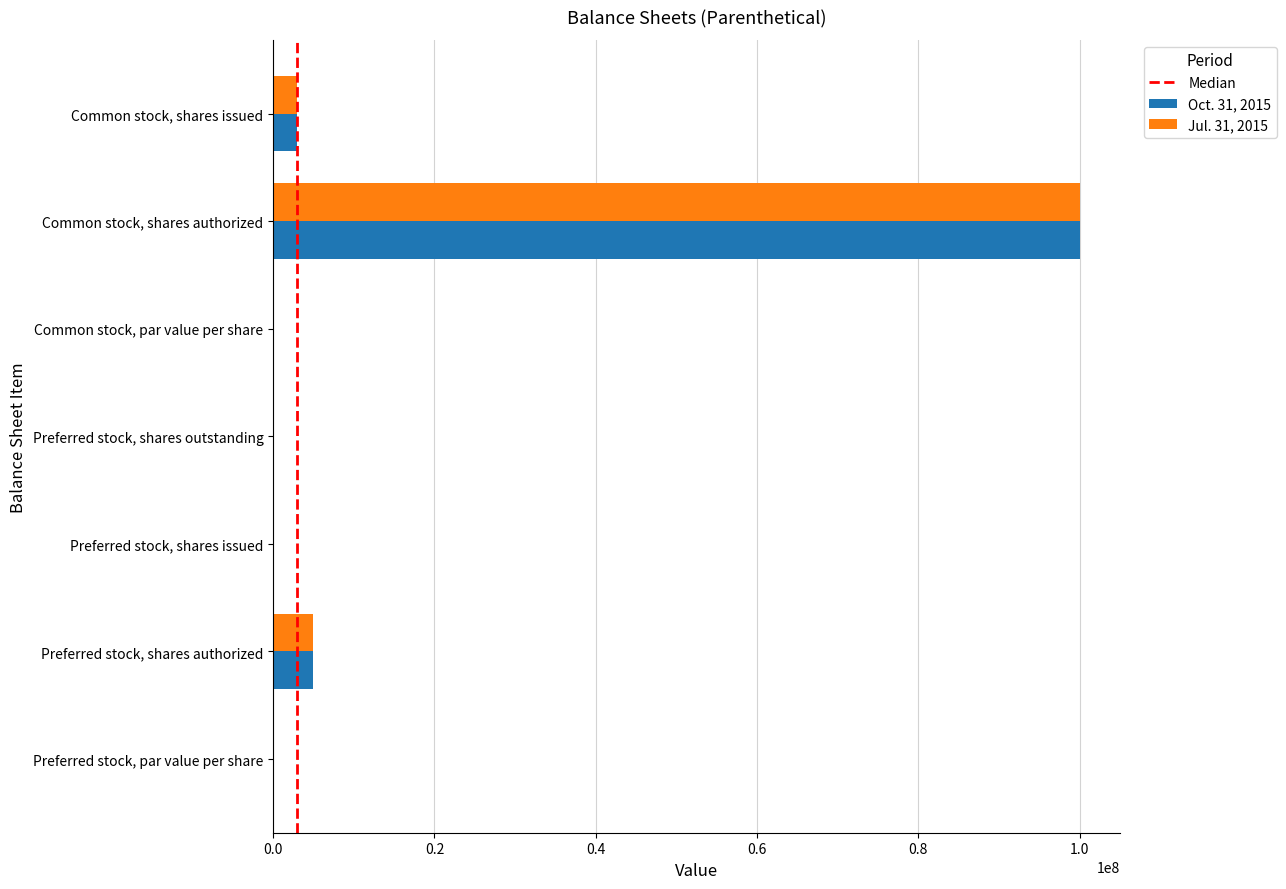

At which category is the sum across all series the highest?

Common stock, shares authorized